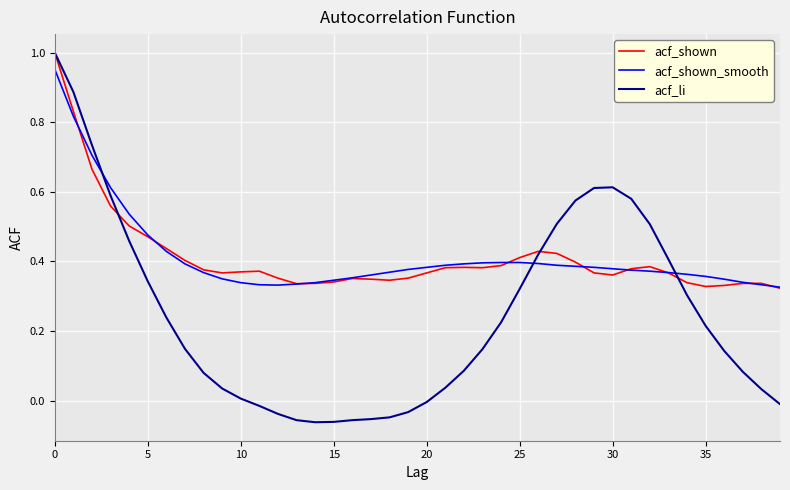

Count the number of data series in this chart.

3